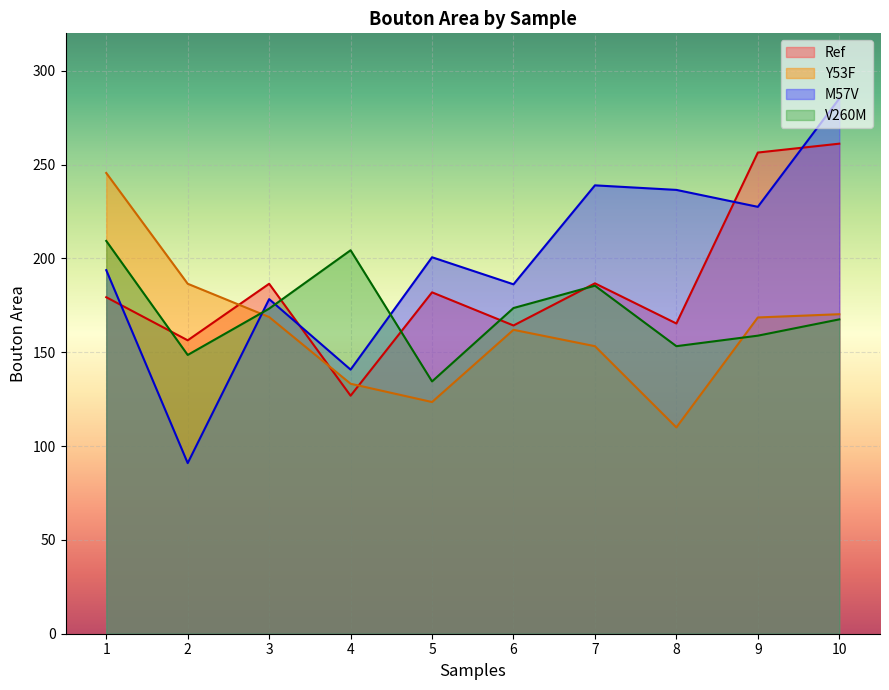

What is the average value of the Y53F series?

162.2